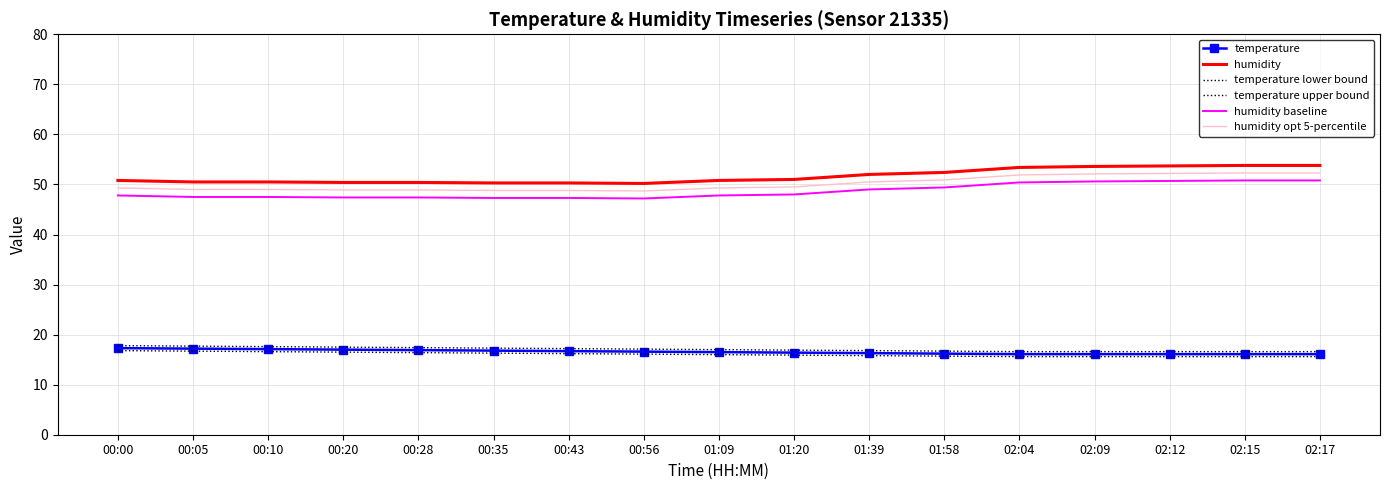

Which category has the lowest value in the temperature upper bound series?

02:04